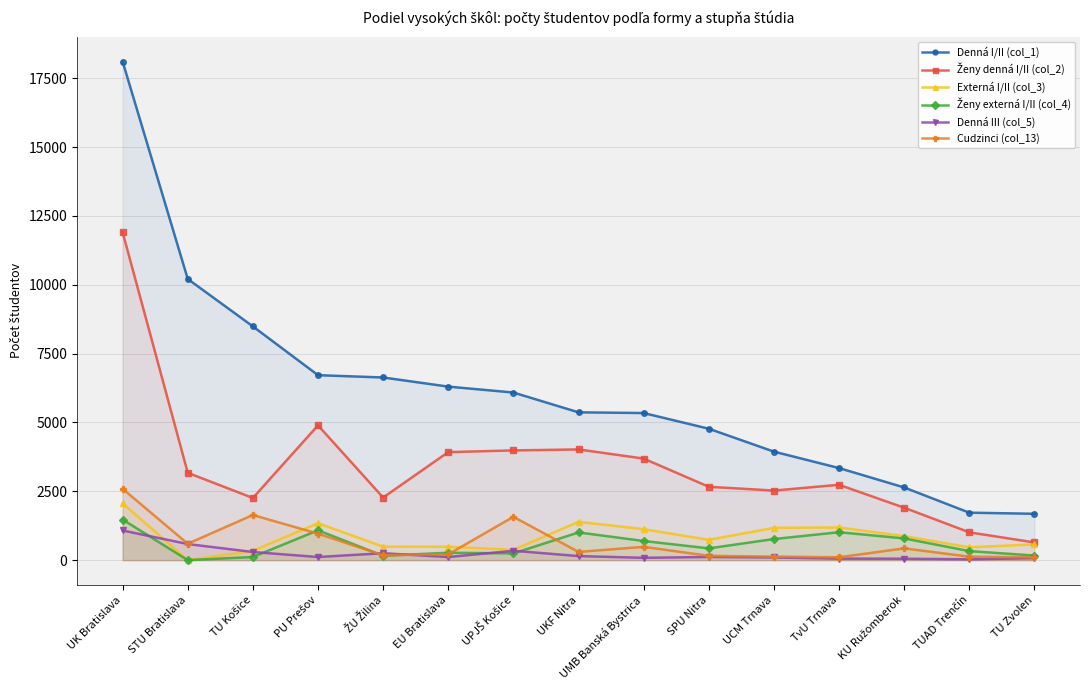

Rank the series at UCM Trnava from lowest to highest value.

Denná III (col_5), Cudzinci (col_13), Ženy externá I/II (col_4), Externá I/II (col_3), Ženy denná I/II (col_2), Denná I/II (col_1)